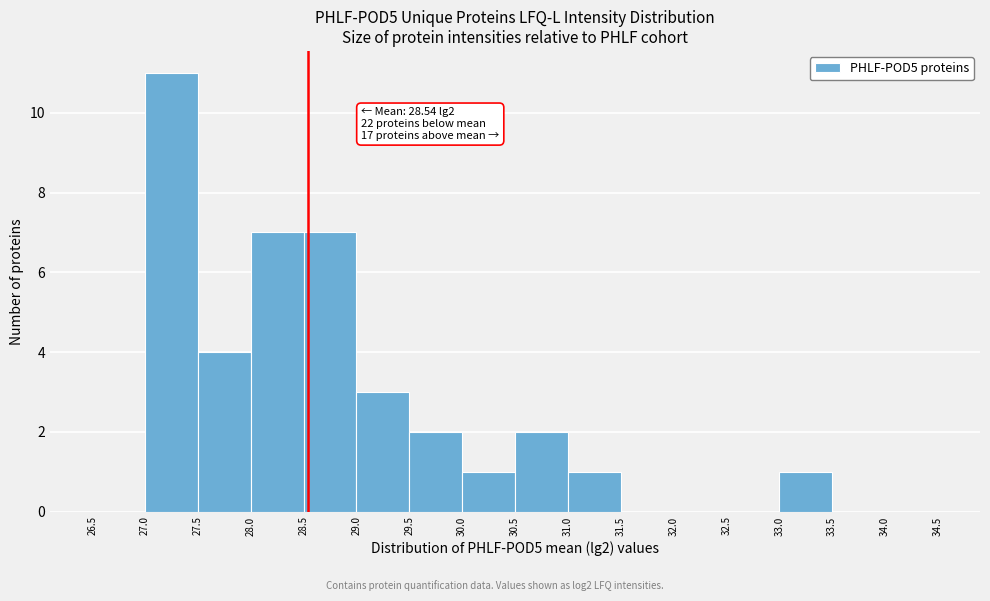

Which range on the x-axis has the tallest bar?

27.0 to 27.5